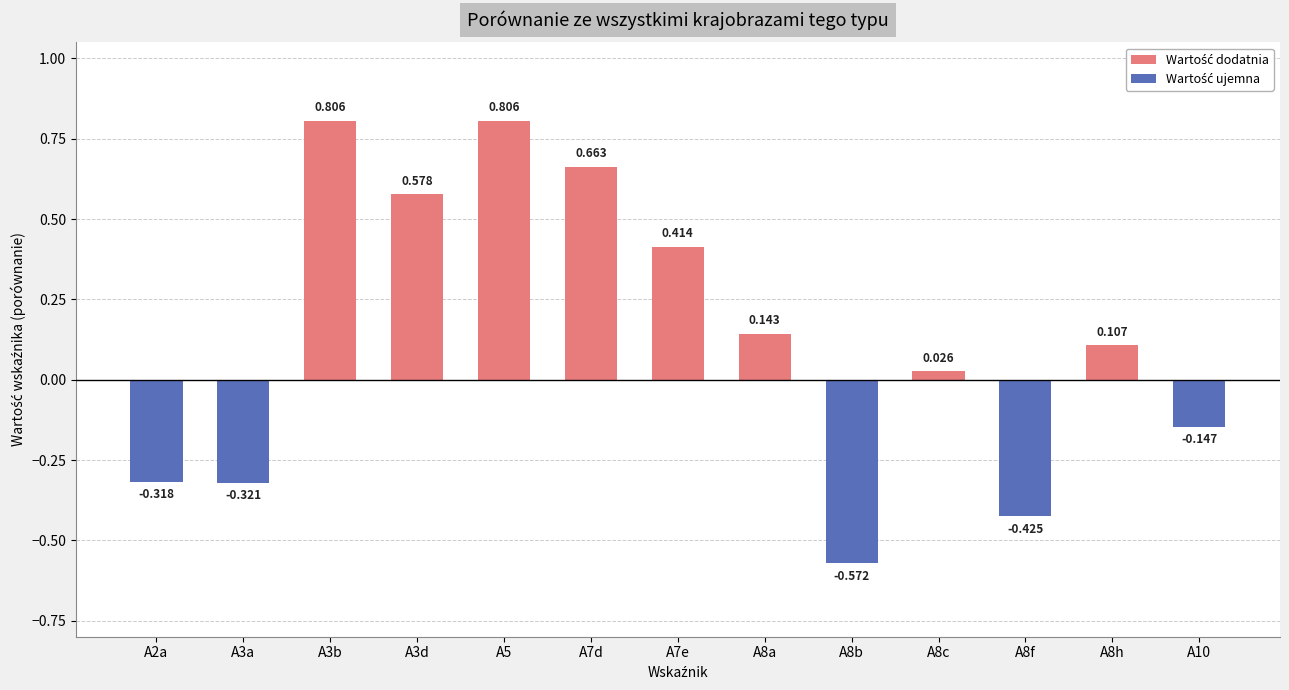

List the labels in order of value, smallest first.

A8b, A8f, A3a, A2a, A10, A8c, A8h, A8a, A7e, A3d, A7d, A3b, A5